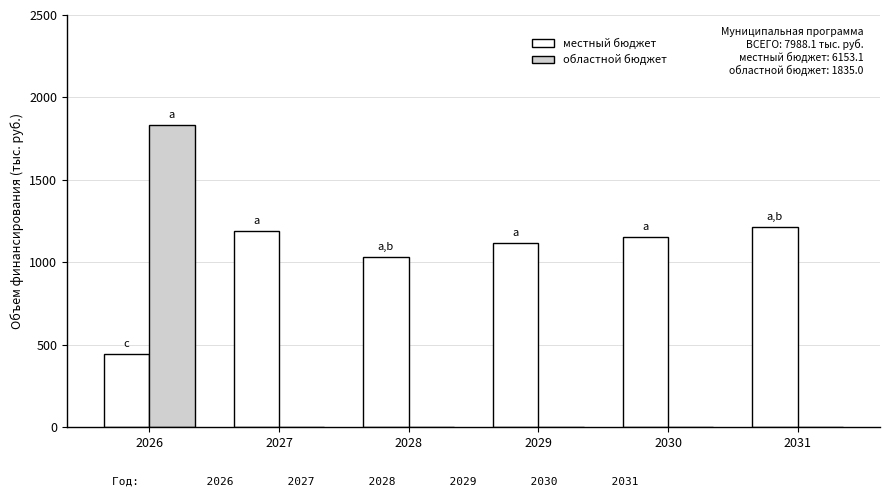

How many data points in областной бюджет are above 0?

1